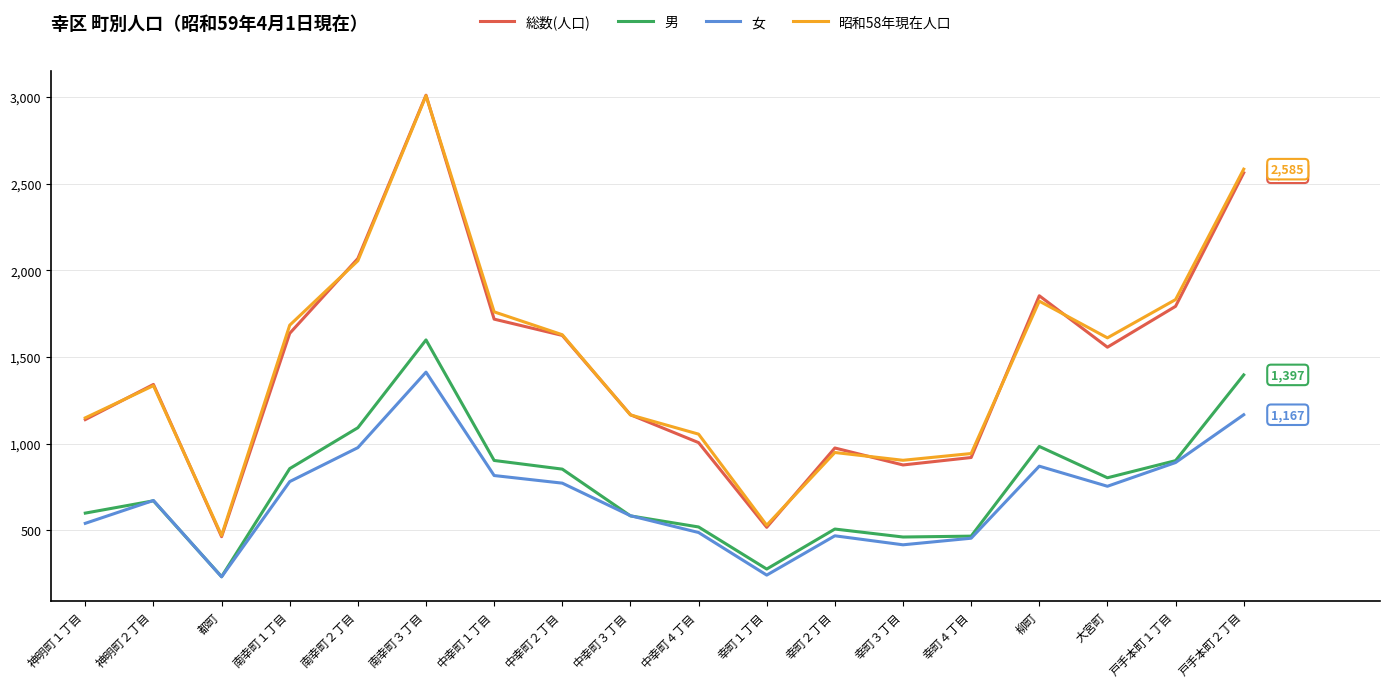

True or false: 女 and 総数(人口) cross at least once.

False